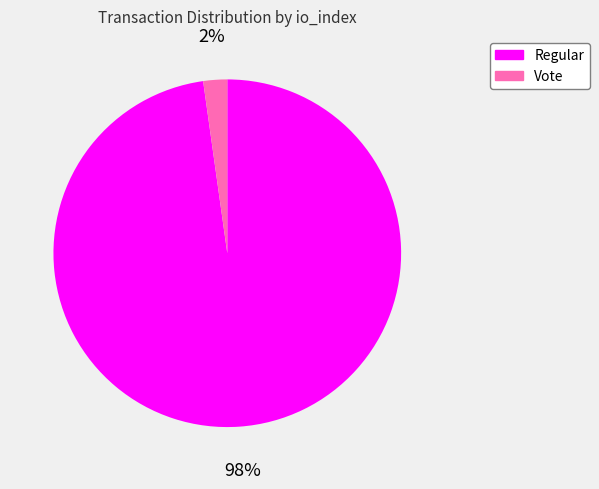

To the nearest percent, what is the difference between the largest and smallest slice percentages?

96%